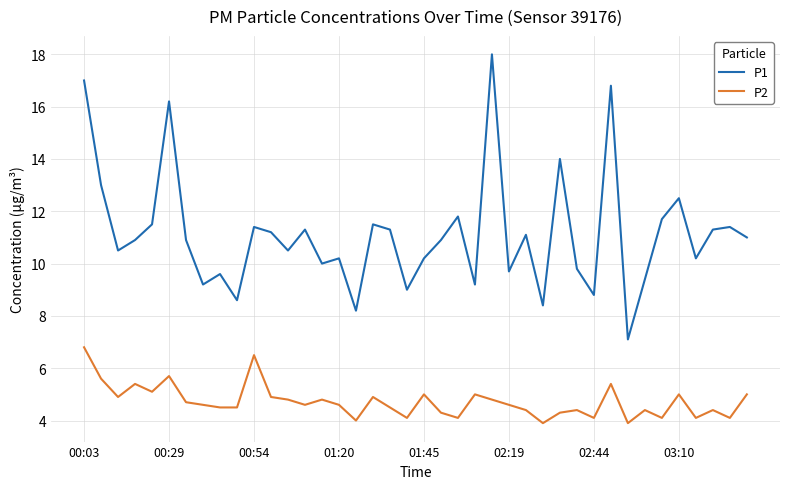

True or false: P2 has more than 2 points higher than both neighbors.

True